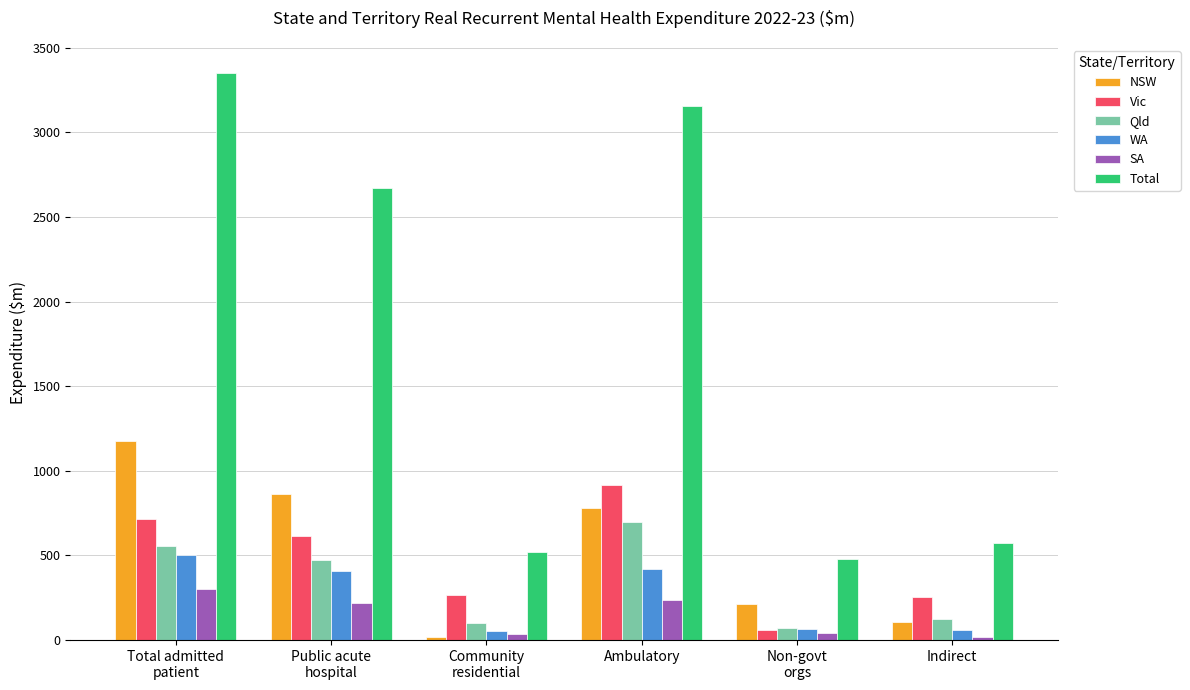

Which series has the largest range (max minus min)?

Total